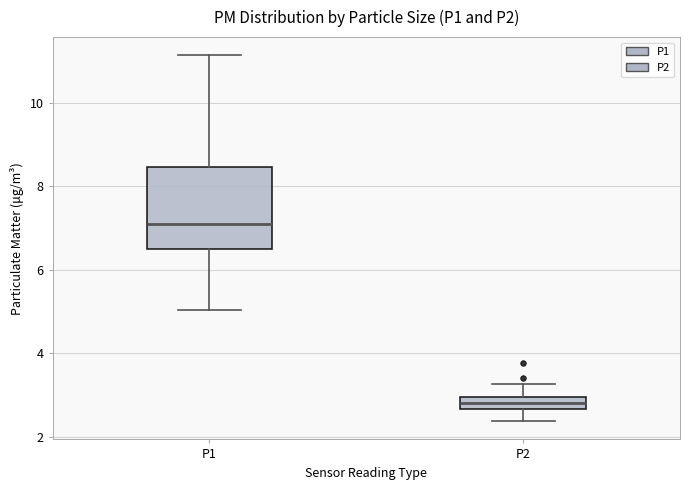

Where does the lower whisker of the box for P2 end on the y-axis? The values are not printed on the chart, so give them approximately, as read against the axis.

2.4